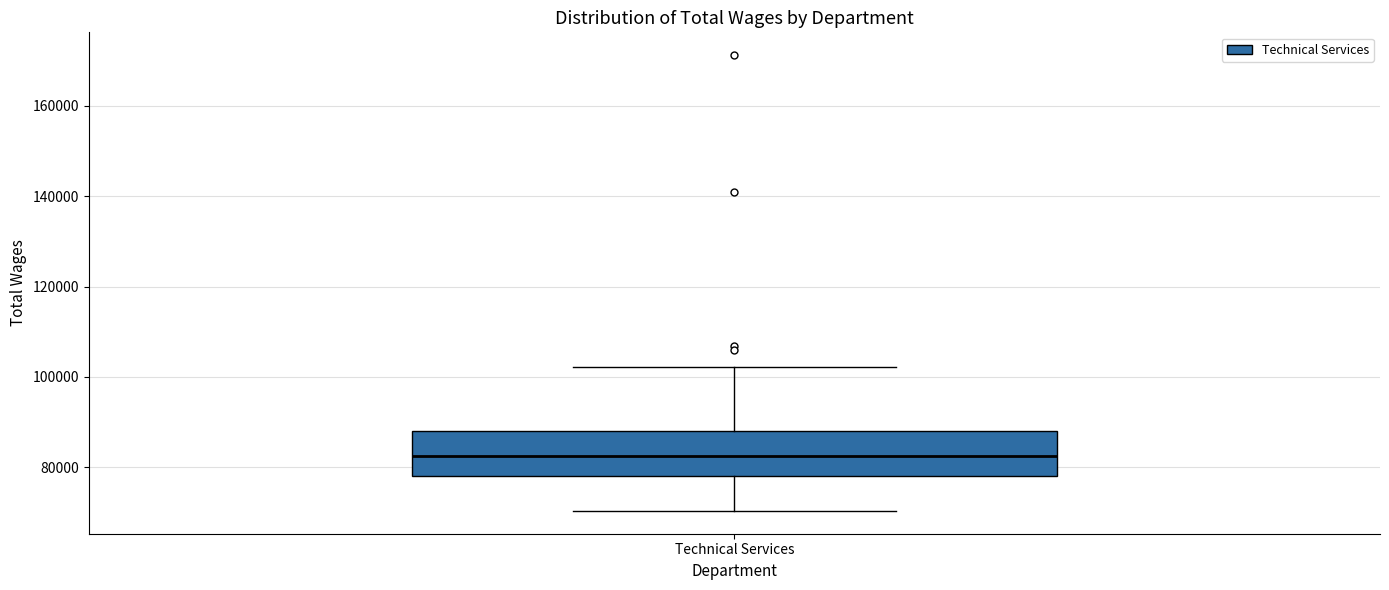

Transcribe this box plot: give where the median line is, the range the box spans, and where the two whiskers end, as read against the y-axis. The values are not printed on the chart, so give them approximately, as read against the axis.

median 82000, box 78000 to 88000, whiskers 70000 to 102000